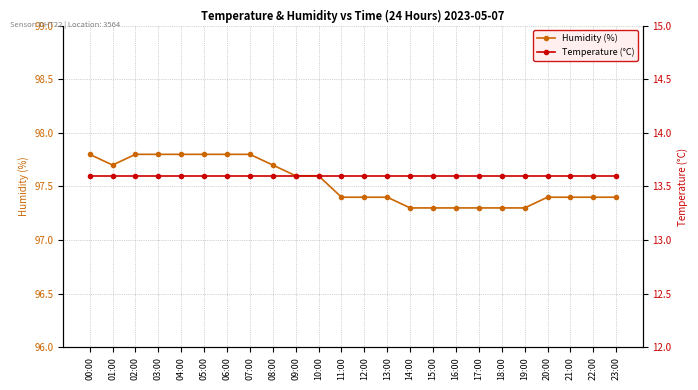

True or false: Temperature (°C) has more than 0 interior local peaks.

False